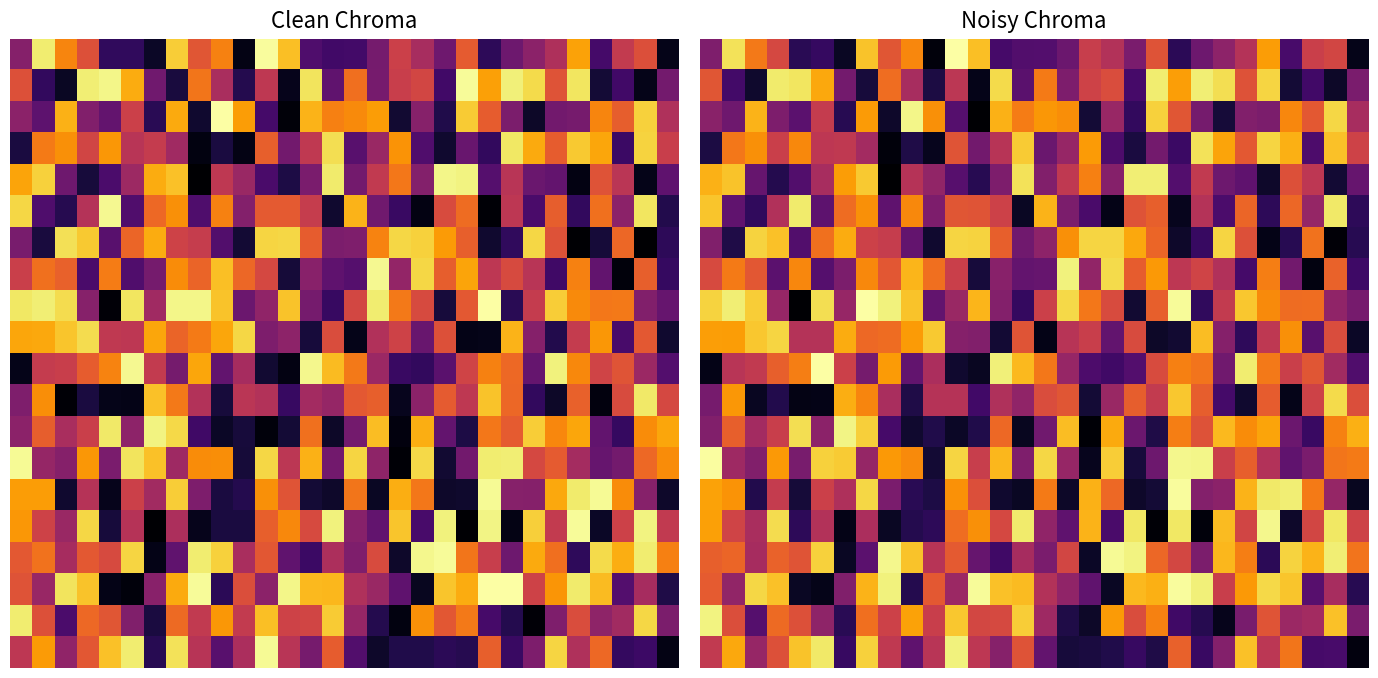

At which category is the sum across all series the highest?

7